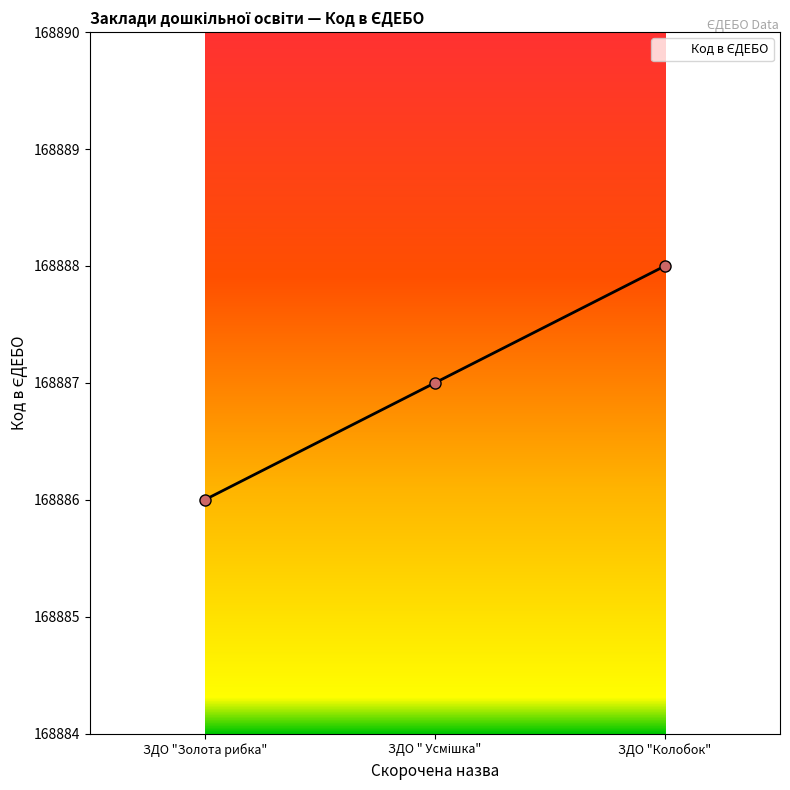

What is the smallest value displayed?

168886